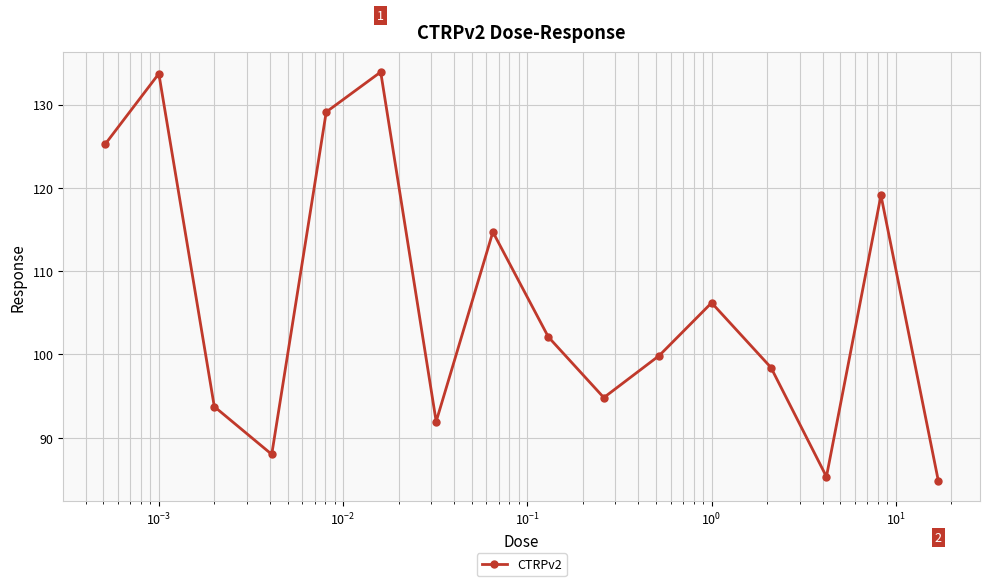

What is the value of the 1st point from the left?

125.2